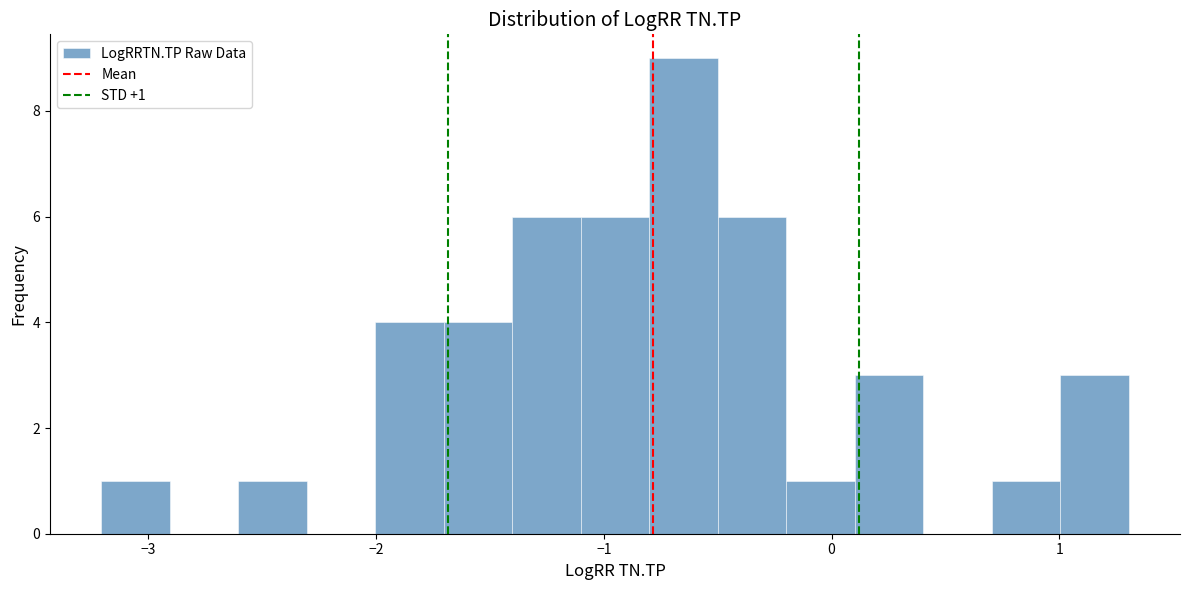

Read against the x-axis, roughly where is the centre of the tallest bar?

-0.7